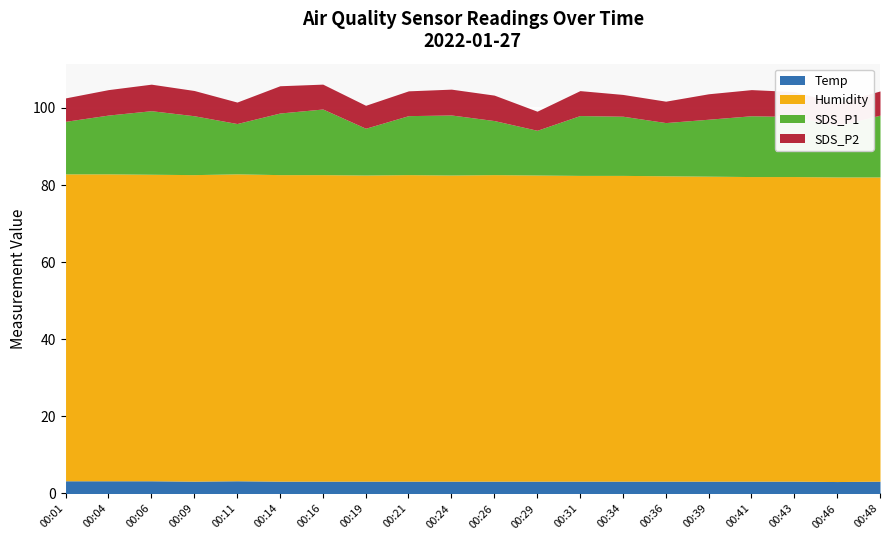

The value of SDS_P1 at 00:46 is 5.2. True or false?

False